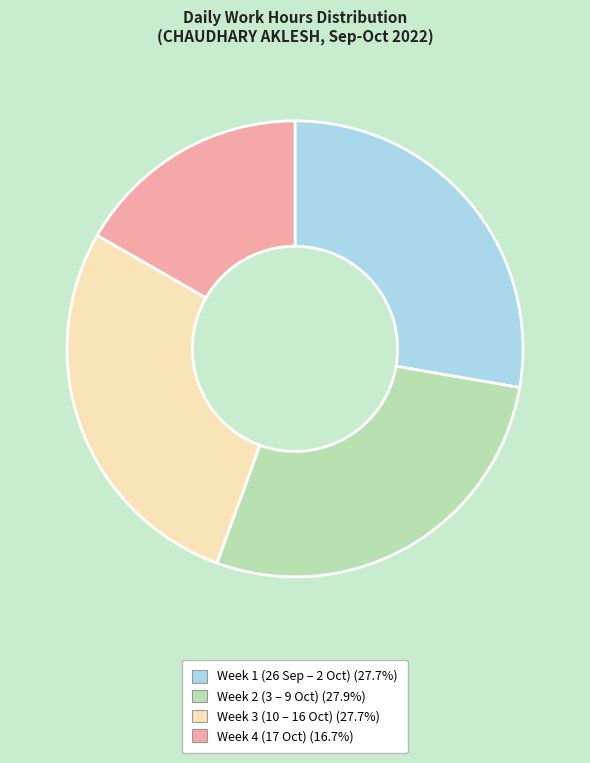

Does any single category account for the majority?

No